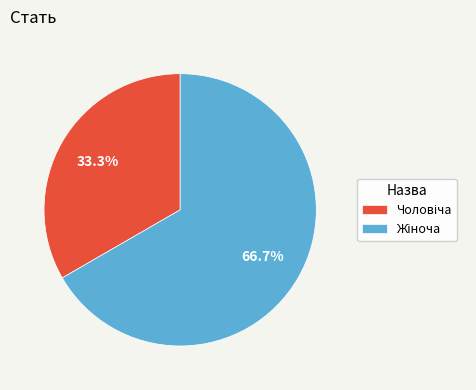

Is there any slice that represents more than half of the pie?

Yes